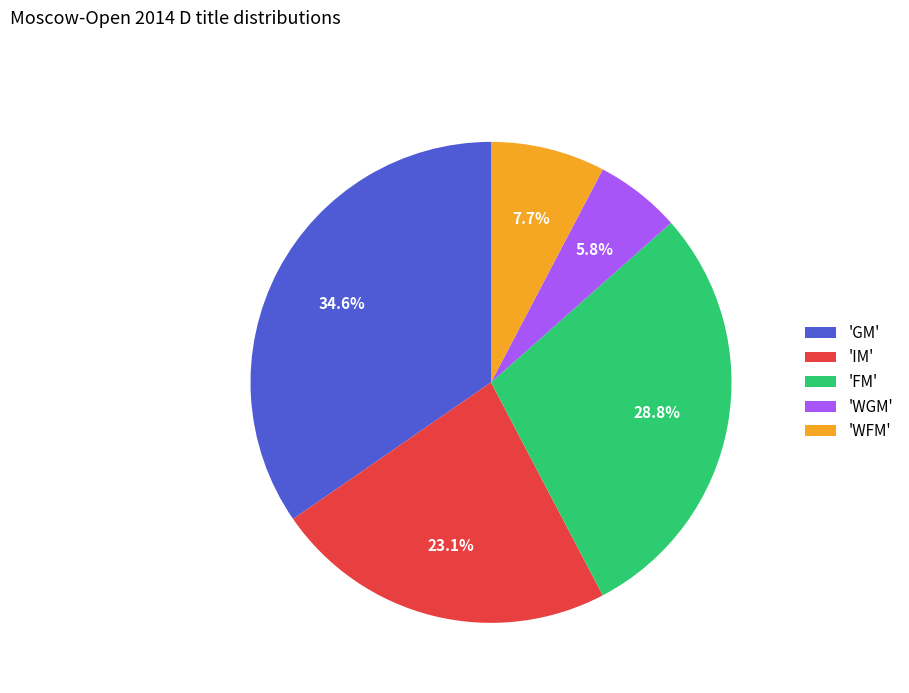

What percentage do 'GM' and 'IM' together represent?

57.7%